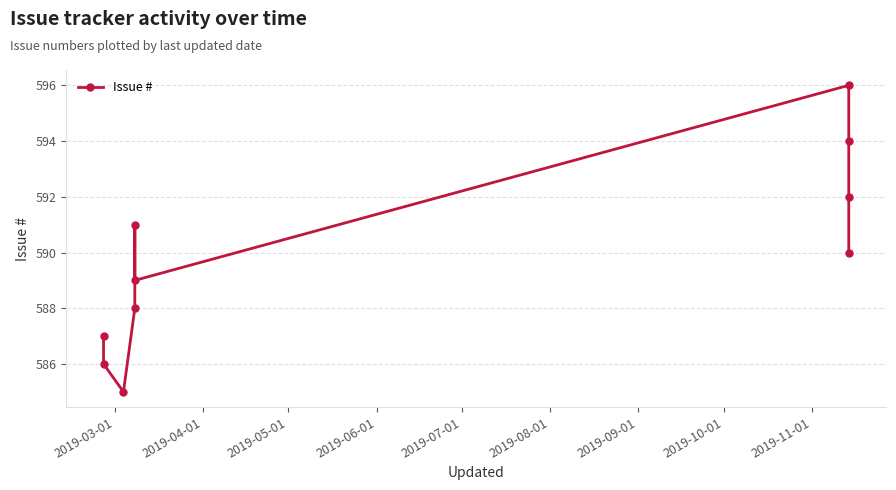

Approximately how many times larger is the value at 2019-05-01 compared to 2019-04-01?

1.0